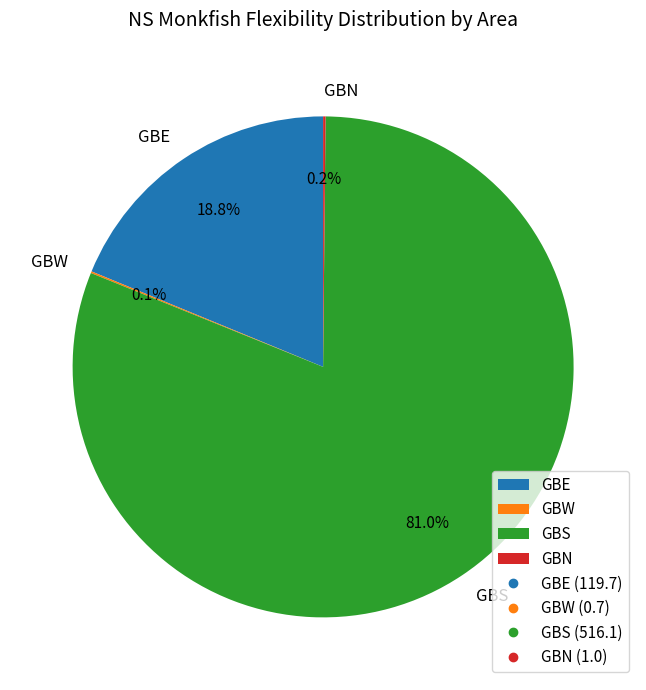

What is the largest slice in the pie chart?

GBS